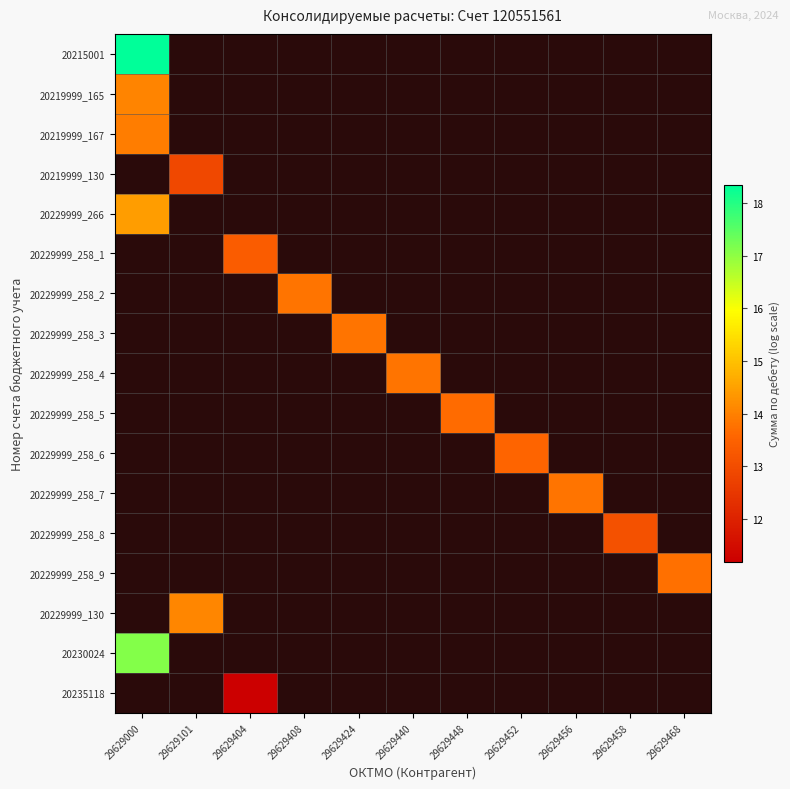

How many series are shown in this chart?

17